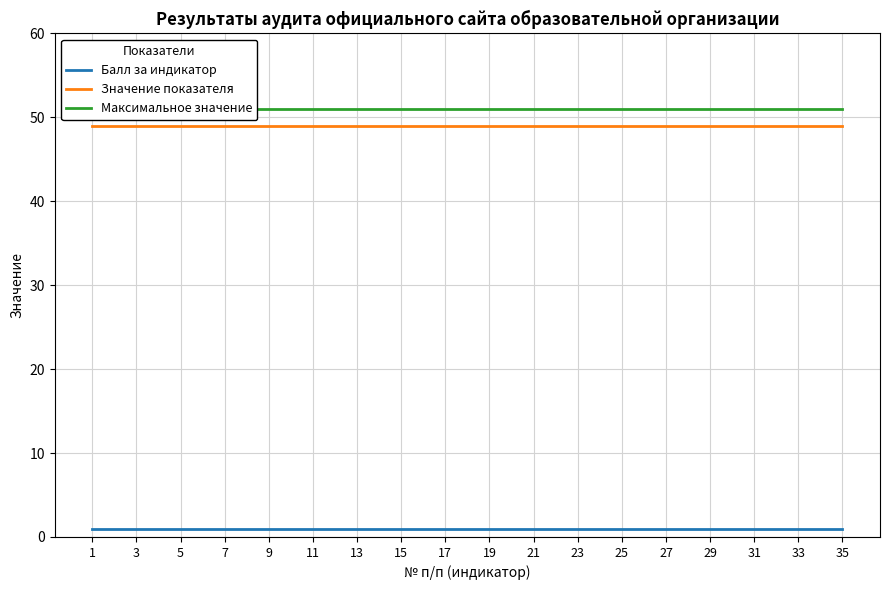

True or false: Максимальное значение and Балл за индикатор cross at least once.

False